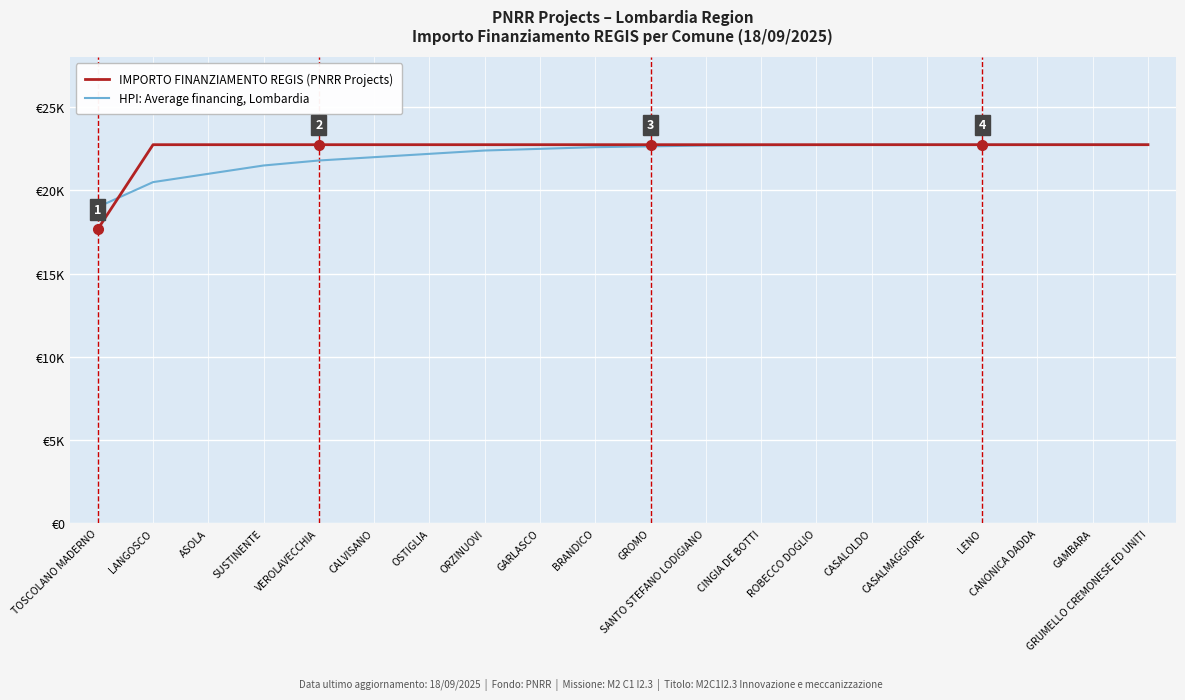

What are all the series names shown in the legend?

IMPORTO FINANZIAMENTO REGIS (PNRR Projects), HPI: Average financing, Lombardia